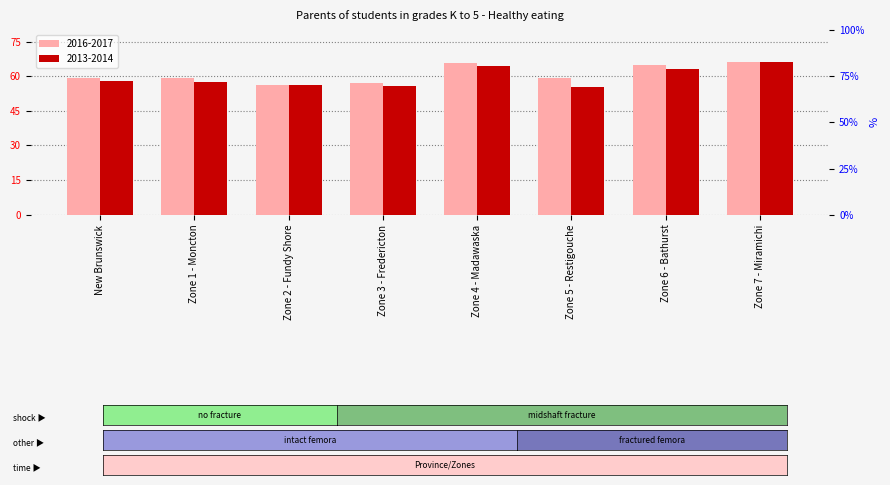

What is the maximum value for 2016-2017?

66.2